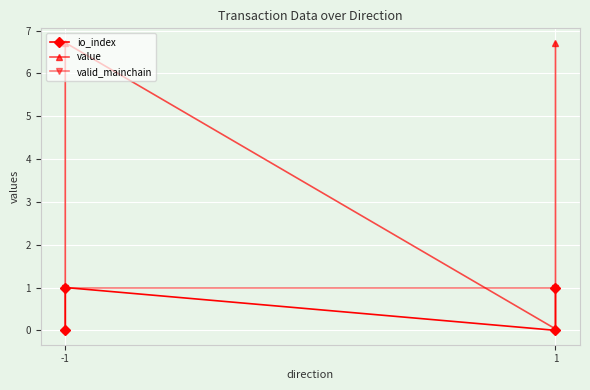

Which series changed the most between 2 and 3?

value